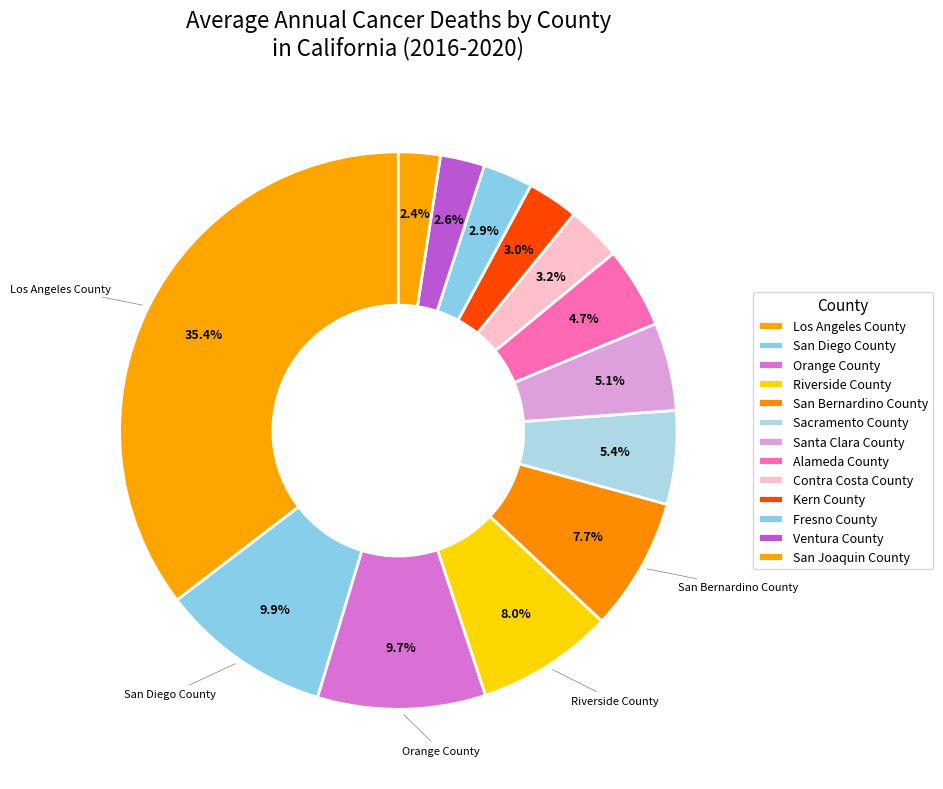

What percentage is the Santa Clara County slice, to the nearest percent?

5%